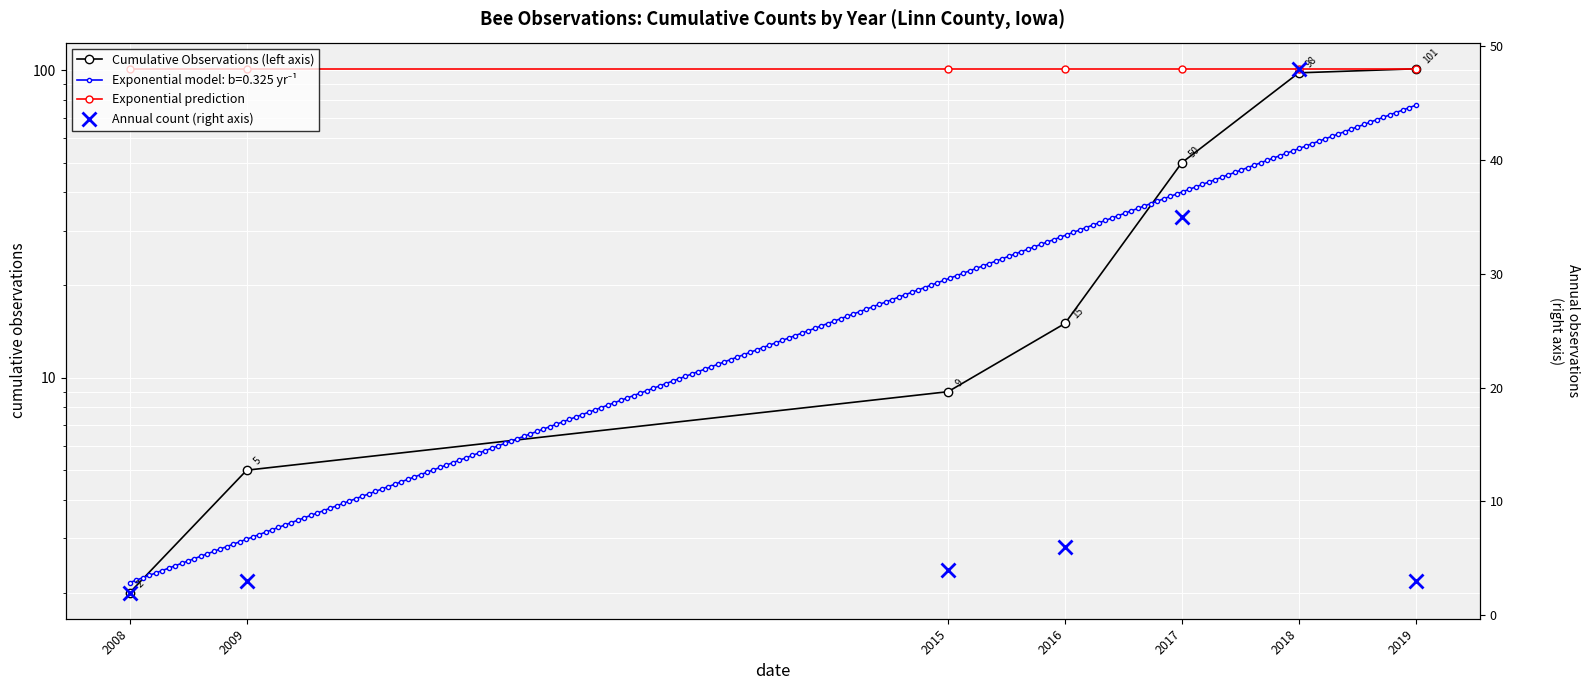

Rank the series by their maximum value, from highest to lowest.

Cumulative Observations (left axis), Exponential prediction, Annual count (right axis)